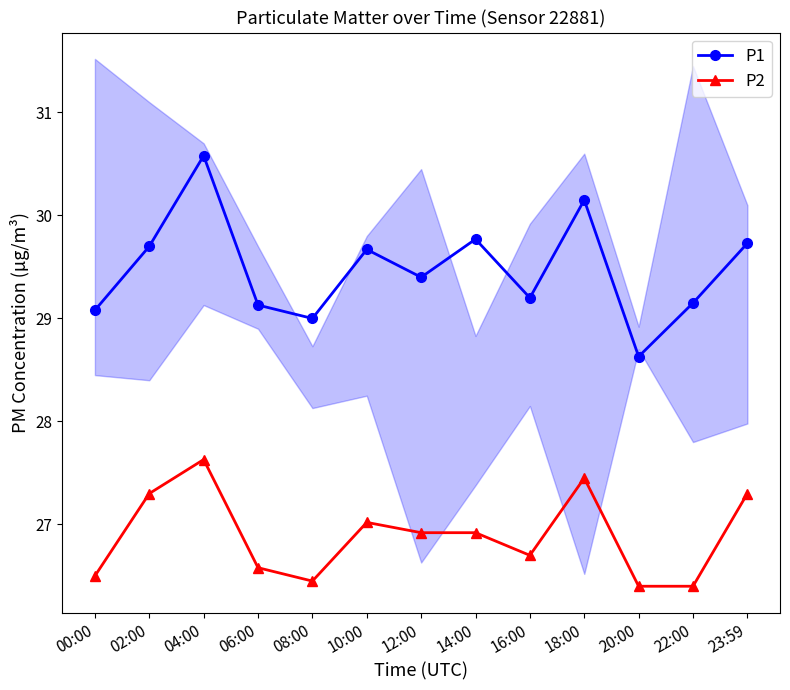

Does the chart have visible grid lines?

No